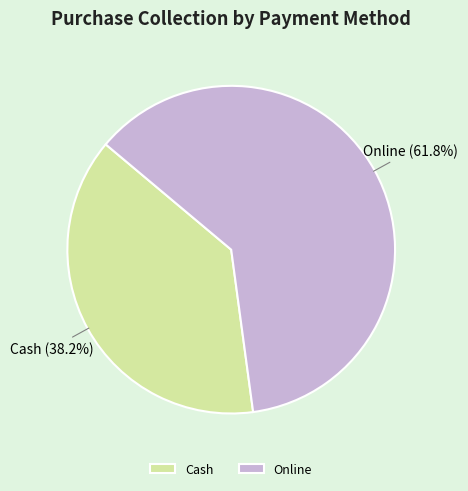

To the nearest percent, what percentage of the pie is Cash?

38%